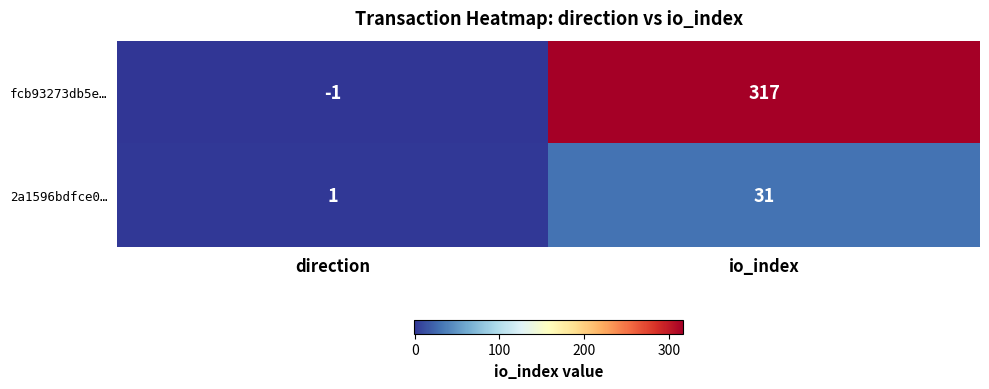

Which category has the highest value across all series?

io_index